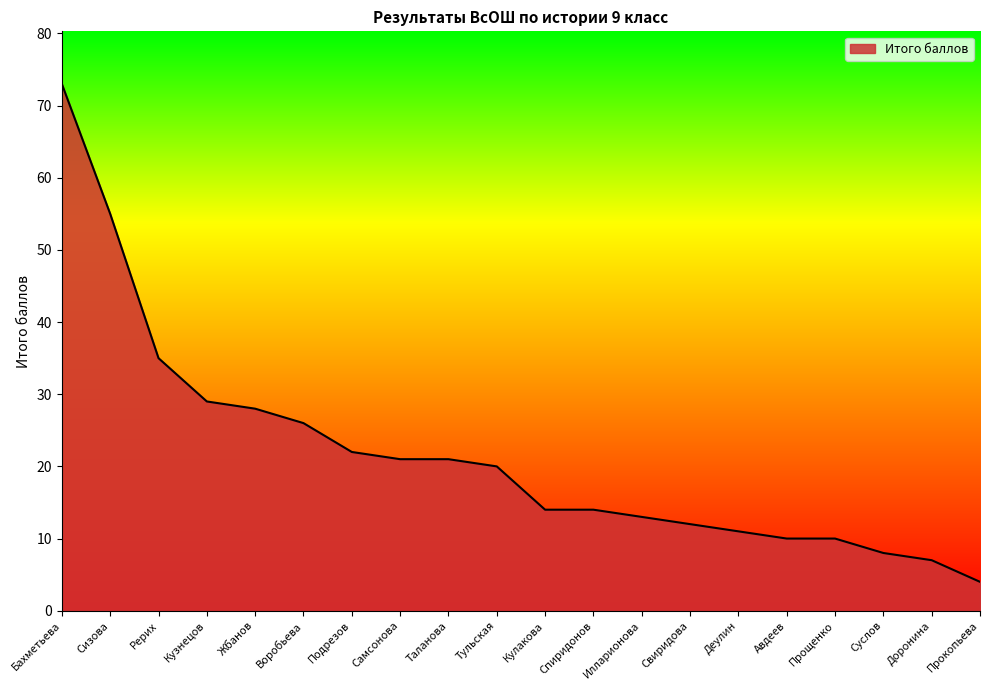

Reading left to right, extract all data points from this chart.

Бахметьева=73	Сизова=55	Рерих=35	Кузнецов=29	Жбанов=28	Воробьева=26	Подрезов=22	Самсонова=21	Таланова=21	Тульская=20	Кулакова=14	Спиридонов=14	Илларионова=13	Свиридова=12	Деулин=11	Авдеев=10	Прощенко=10	Суслов=8	Доронина=7	Прокопьева=4